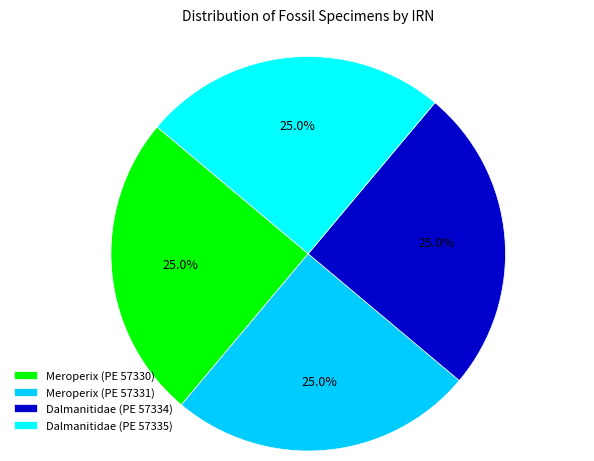

The Dalmanitidae (PE 57335) slice represents 14% of the pie. True or false?

False